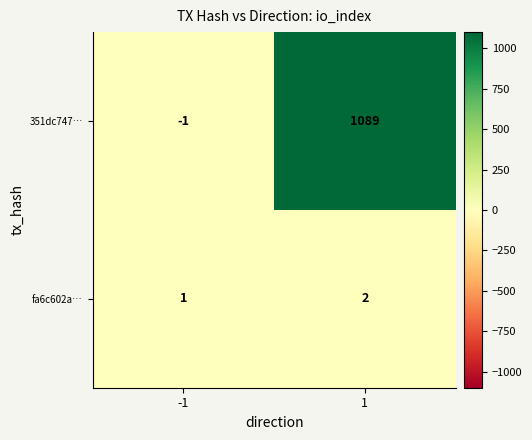

What is the sum of all fa6c602a… values?

3